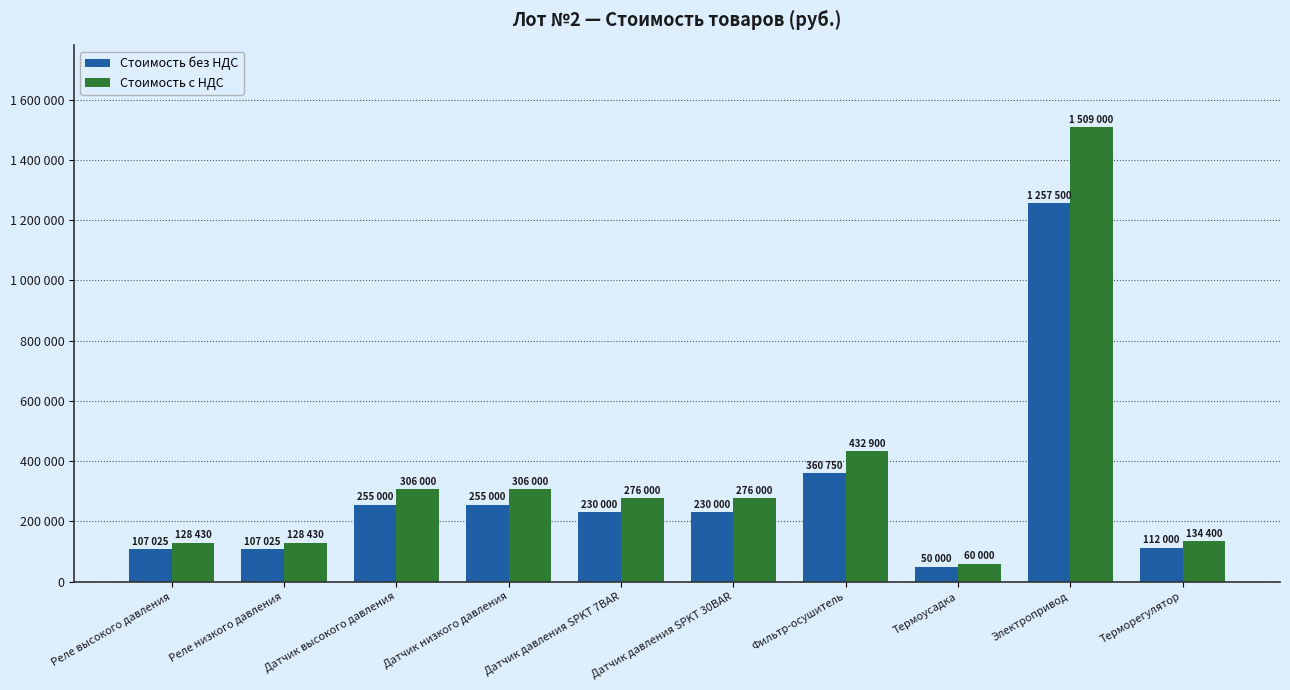

Rank the series by their average value, from highest to lowest.

Стоимость с НДС, Стоимость без НДС